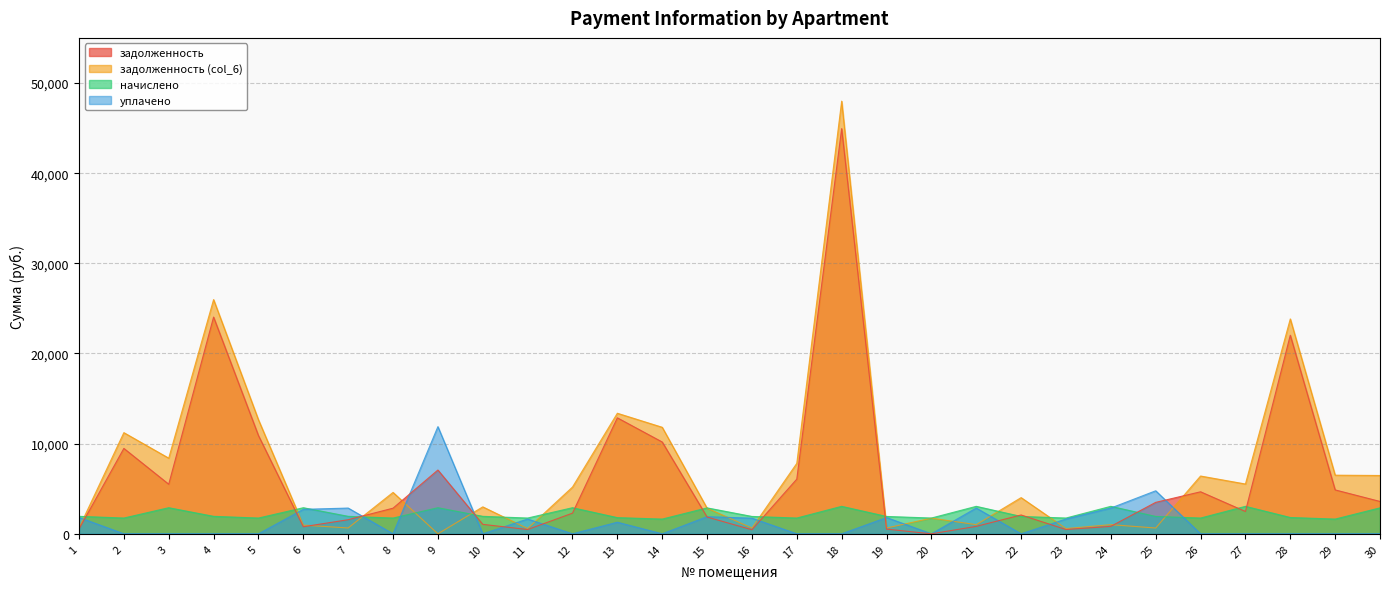

What is the maximum value shown in the chart?

47985.6